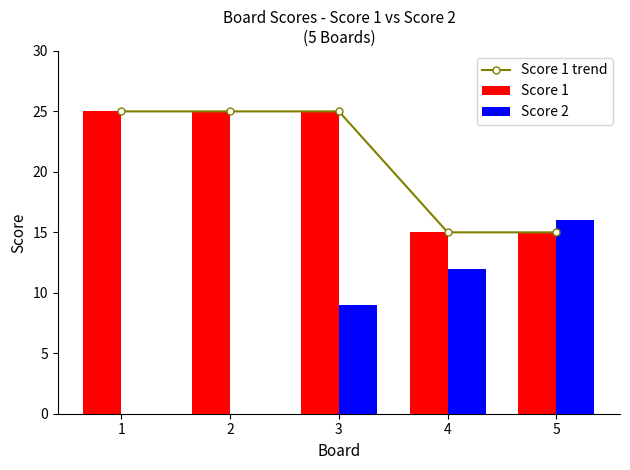

Which series has the widest spread of values?

Score 2